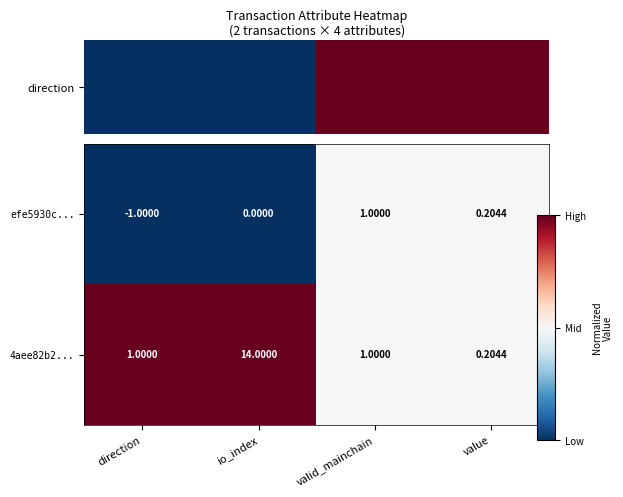

Rank the categories by efe5930c... value from highest to lowest.

valid_mainchain, value, io_index, direction